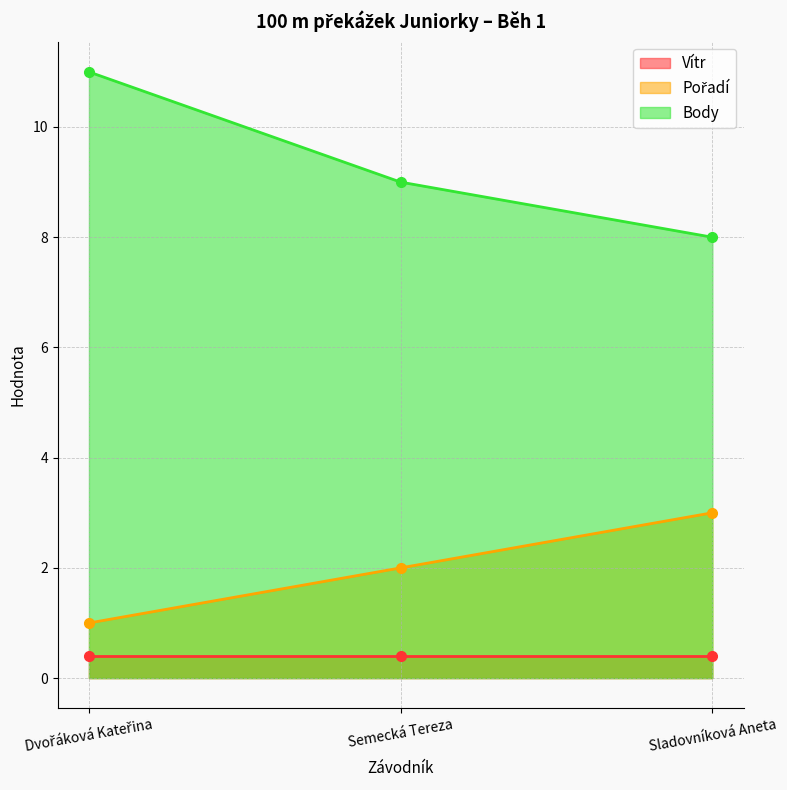

What is the value of the Pořadí point at the 1st from the left?

1